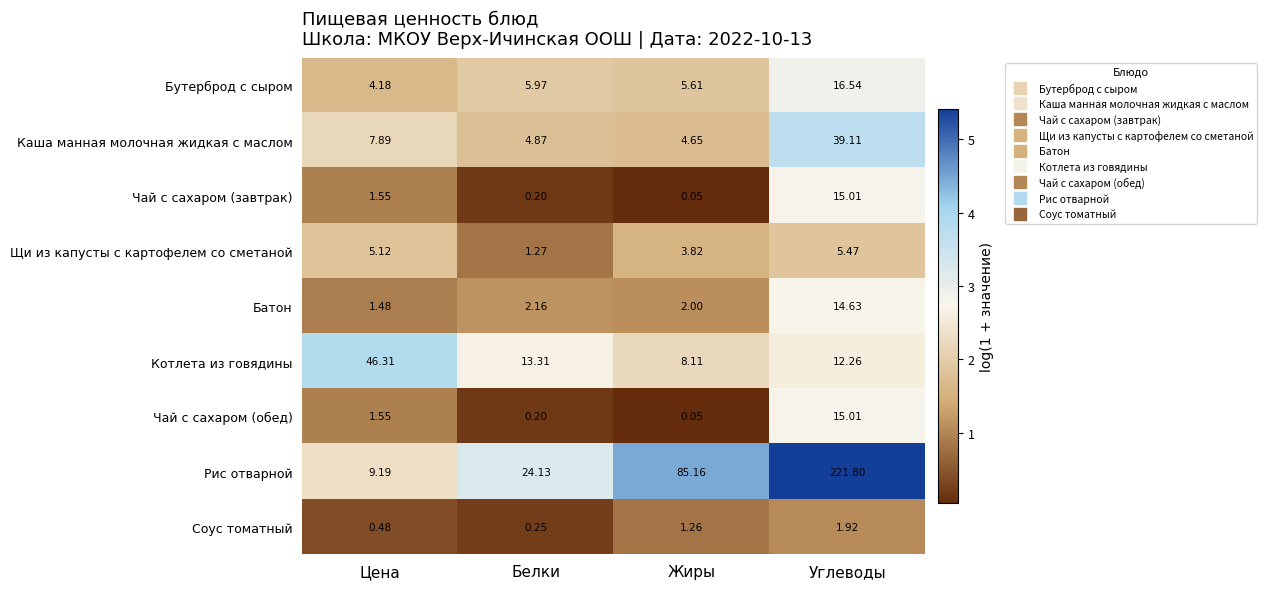

At which label is Чай с сахаром (обед) closest to 7?

Цена